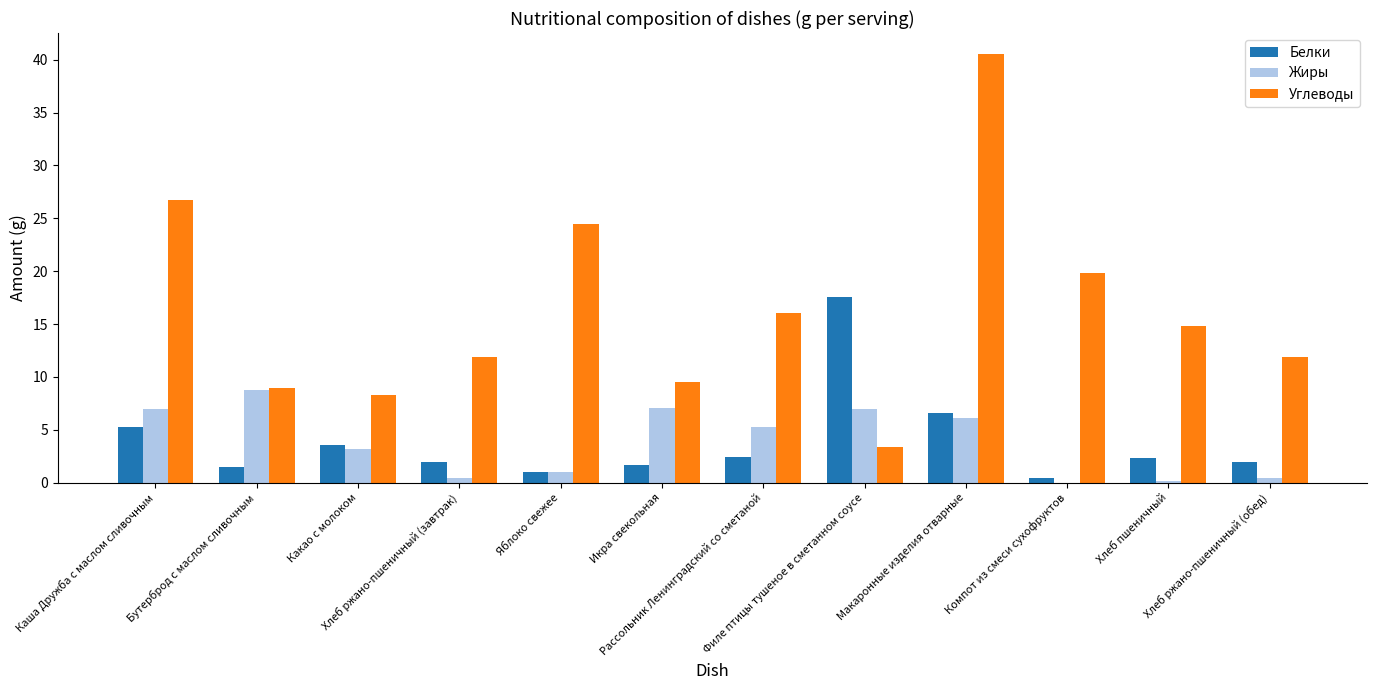

Which series has the largest total across all categories?

Углеводы